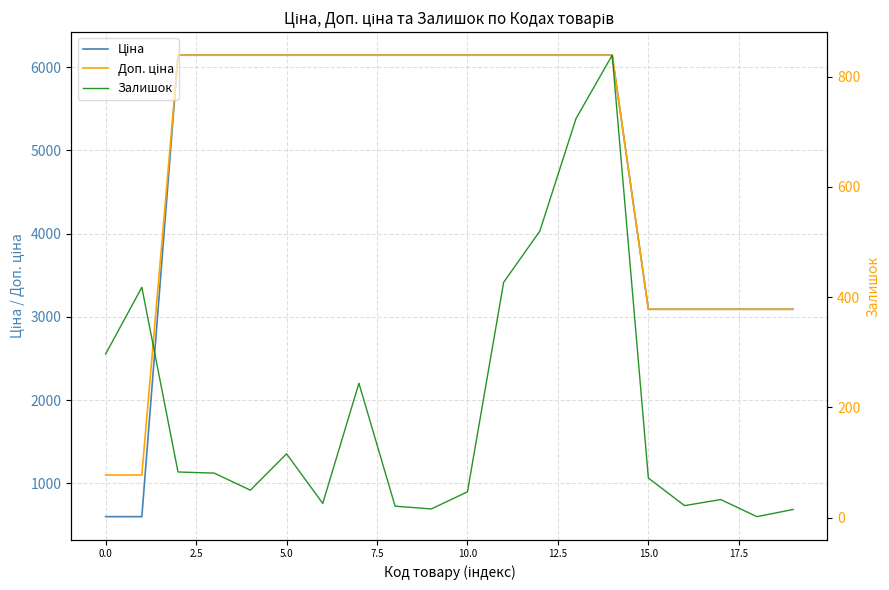

What is the greatest value displayed?

6143.2